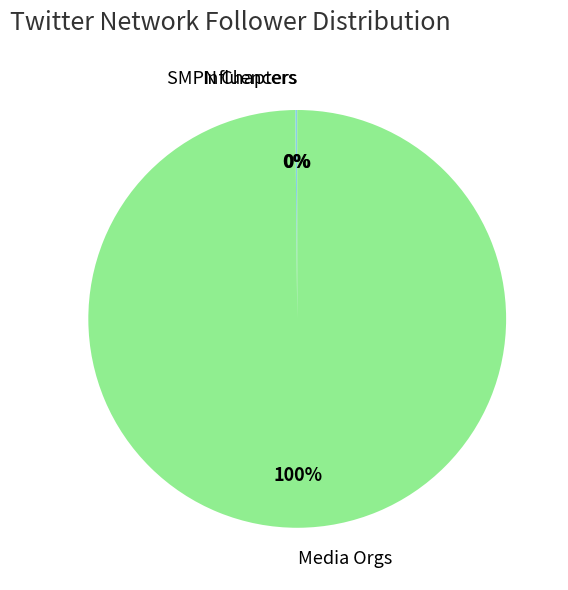

To the nearest percent, what is the average slice percentage?

33%